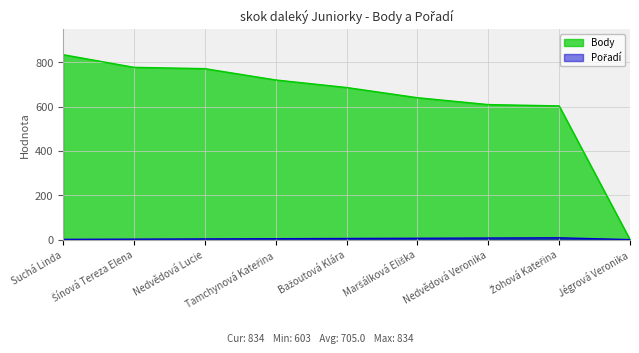

At which label does Pořadí reach its peak?

Žohová Kateřina